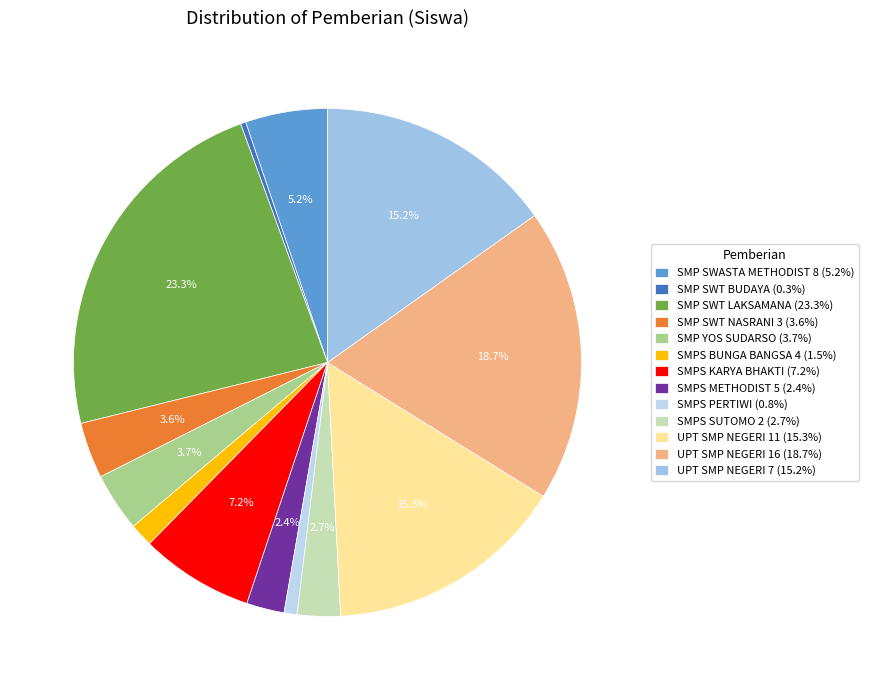

To the nearest percent, what portion does SMPS METHODIST 5 represent?

2%